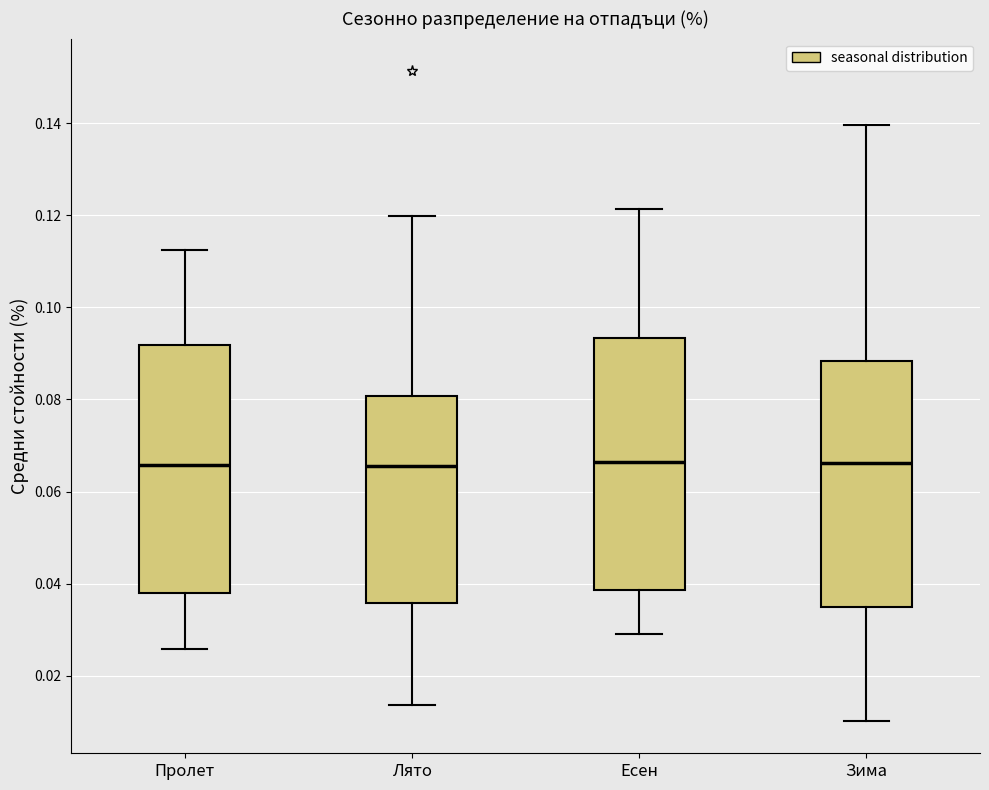

Where does the upper whisker of the box for Есен end on the y-axis? The values are not printed on the chart, so give them approximately, as read against the axis.

0.122